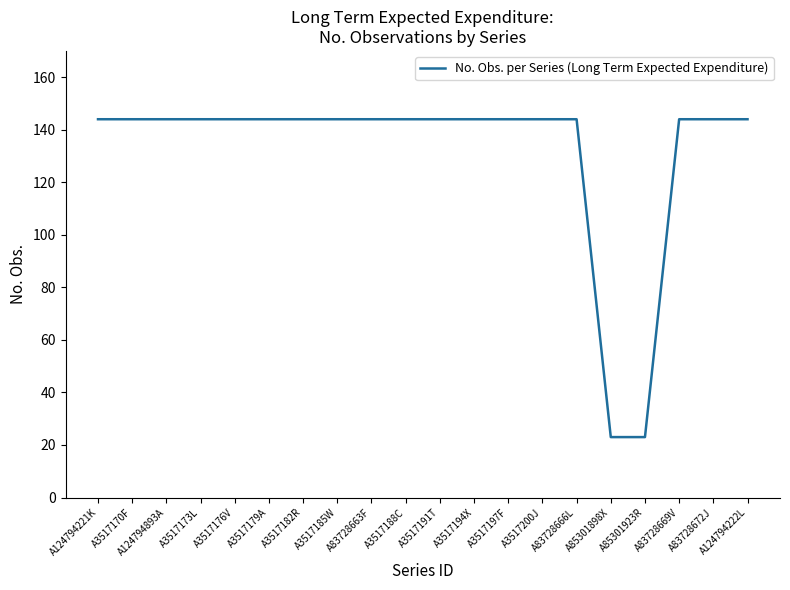

True or false: the data shows 144 at A3517185W.

True